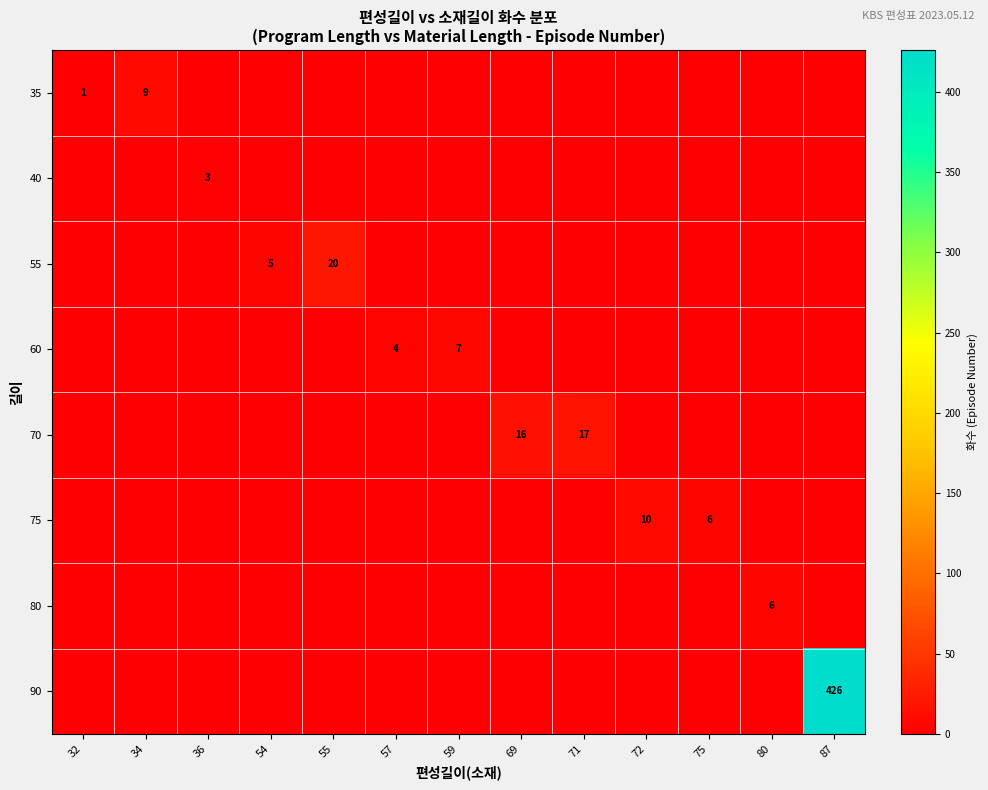

Is the value of row_0 at 54 greater than the value of row_3 at 71?

No